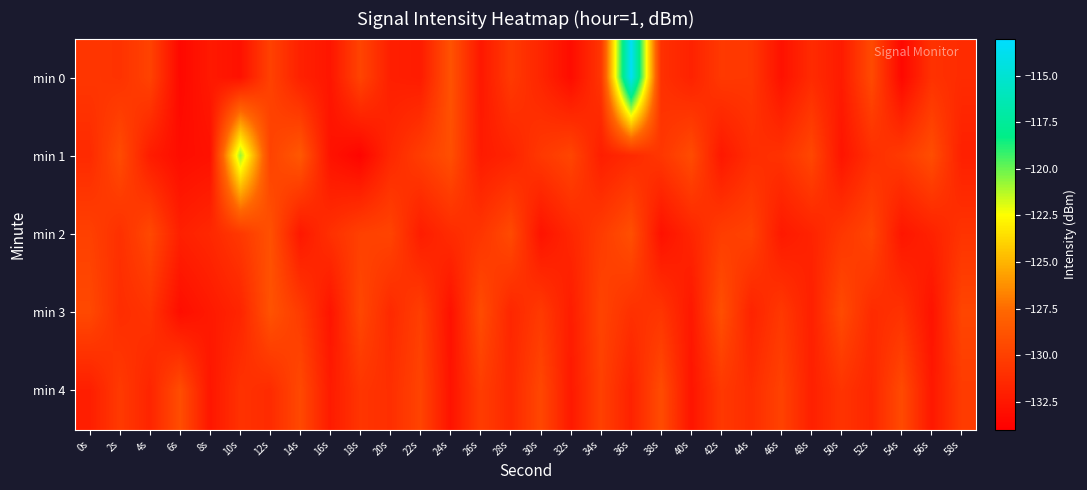

Reading left to right, list all the values displayed in this chart.

min 0: 0s=-130.6	2s=-130.9	4s=-129.9	6s=-133.5	8s=-132.4	10s=-132.9	12s=-129.9	14s=-132.0	16s=-132.6	18s=-129.8	20s=-132.1	22s=-132.3	24s=-128.9	26s=-132.5	28s=-130.4	30s=-131.7	32s=-133.2	34s=-130.7	36s=-113.5	38s=-131.0	40s=-131.9	42s=-130.5	44s=-130.6	46s=-132.9	48s=-131.3	50s=-132.3	52s=-129.4	54s=-133.5	56s=-130.9	58s=-131.3
min 1: 0s=-131.3	2s=-129.3	4s=-132.2	6s=-133.2	8s=-132.9	10s=-120.8	12s=-129.9	14s=-128.5	16s=-132.8	18s=-133.7	20s=-131.5	22s=-130.2	24s=-129.1	26s=-132.3	28s=-131.8	30s=-130.5	32s=-129.7	34s=-132.1	36s=-131.4	38s=-130.6	40s=-129.3	42s=-132.5	44s=-131.2	46s=-130.9	48s=-129.6	50s=-132.7	52s=-131.1	54s=-130.4	56s=-129.2	58s=-132.0
min 2: 0s=-130.0	2s=-131.0	4s=-129.5	6s=-132.0	8s=-131.5	10s=-130.5	12s=-129.0	14s=-132.5	16s=-131.0	18s=-130.0	20s=-129.8	22s=-132.2	24s=-131.3	26s=-130.7	28s=-129.4	30s=-132.8	32s=-131.6	34s=-130.3	36s=-129.1	38s=-132.9	40s=-131.7	42s=-130.2	44s=-129.9	46s=-132.4	48s=-131.8	50s=-130.6	52s=-129.7	54s=-132.6	56s=-131.9	58s=-130.8
min 3: 0s=-129.5	2s=-131.2	4s=-130.8	6s=-133.1	8s=-132.4	10s=-131.7	12s=-128.9	14s=-130.3	16s=-132.7	18s=-129.6	20s=-131.4	22s=-130.1	24s=-132.9	26s=-129.3	28s=-131.6	30s=-130.4	32s=-132.2	34s=-129.8	36s=-131.0	38s=-130.7	40s=-132.5	42s=-129.1	44s=-131.8	46s=-130.5	48s=-132.0	50s=-129.4	52s=-131.3	54s=-130.9	56s=-132.8	58s=-129.7
min 4: 0s=-132.1	2s=-130.4	4s=-131.7	6s=-129.2	8s=-132.6	10s=-130.9	12s=-131.3	14s=-129.5	16s=-132.3	18s=-130.7	20s=-131.1	22s=-129.8	24s=-132.8	26s=-130.2	28s=-131.5	30s=-129.6	32s=-132.4	34s=-130.0	36s=-131.9	38s=-129.3	40s=-132.7	42s=-130.5	44s=-131.2	46s=-129.9	48s=-132.0	50s=-130.8	52s=-131.6	54s=-129.4	56s=-132.5	58s=-130.3